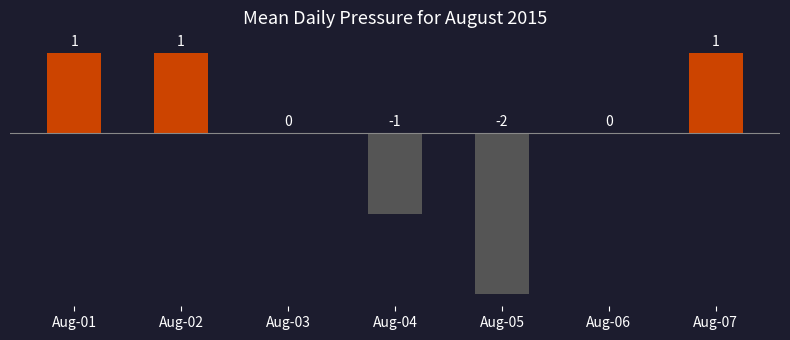

The chart shows a value of -2 at Aug-06. True or false?

False